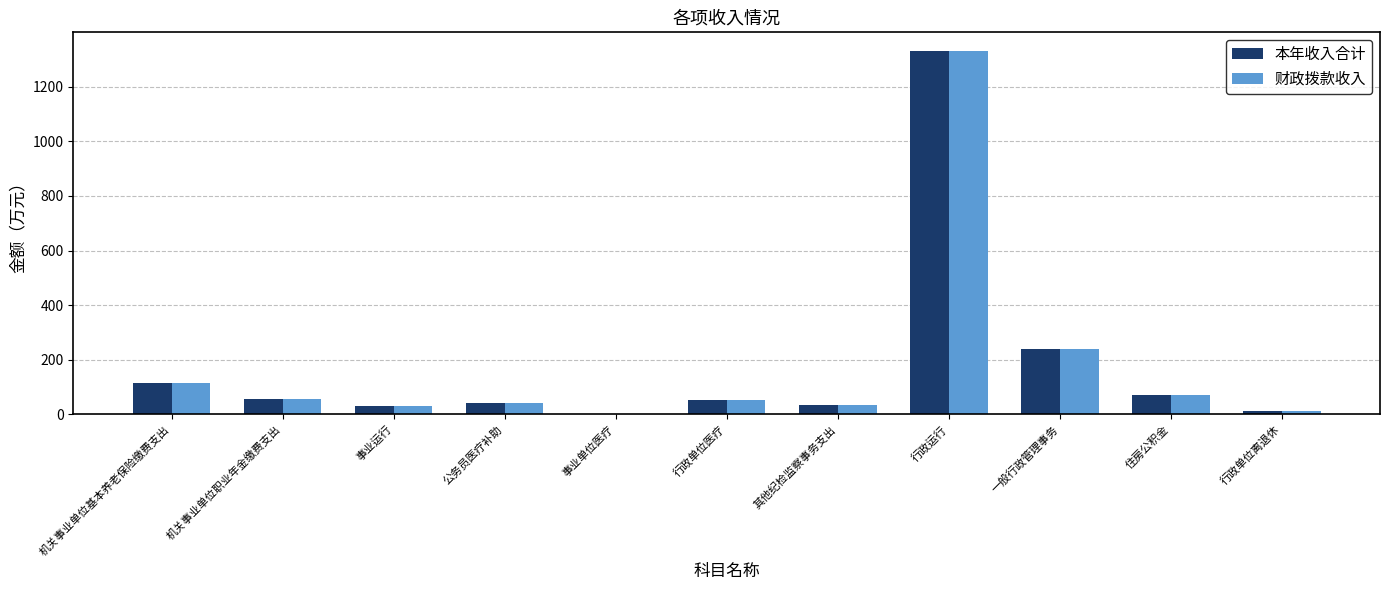

Which category has the highest value in the 本年收入合计 series?

行政运行